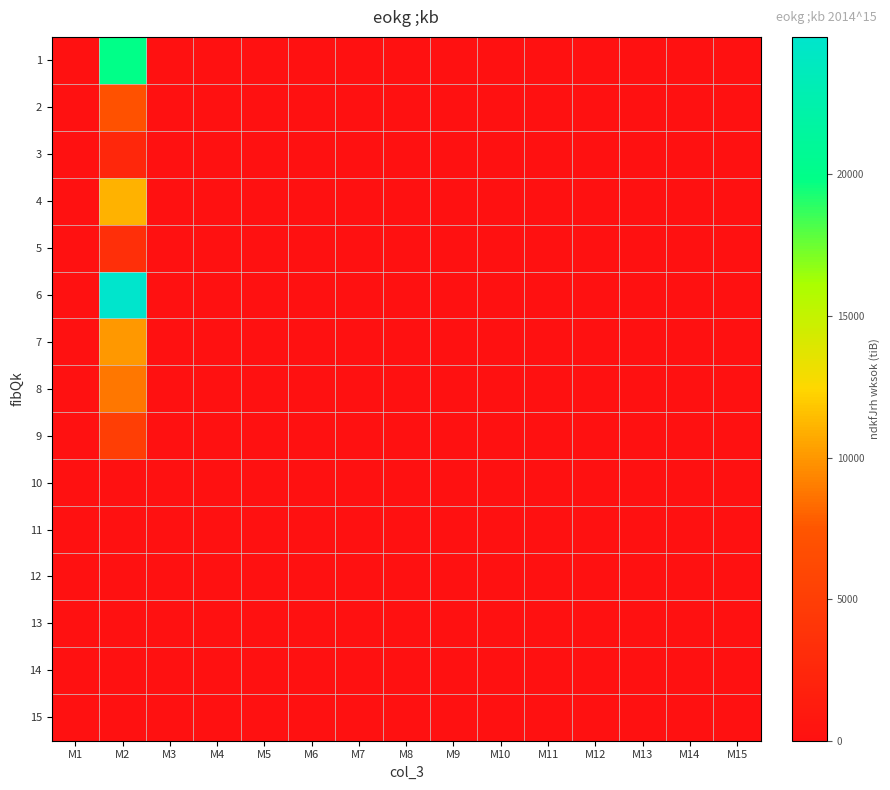

How many distinct data groups are displayed?

15